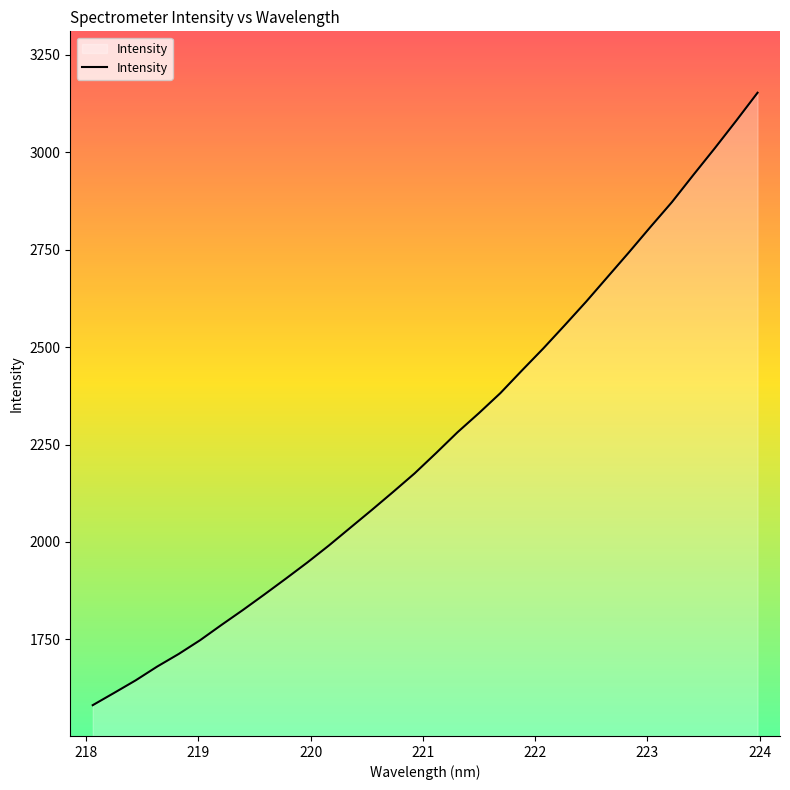

What is the smallest value displayed?

1581.0